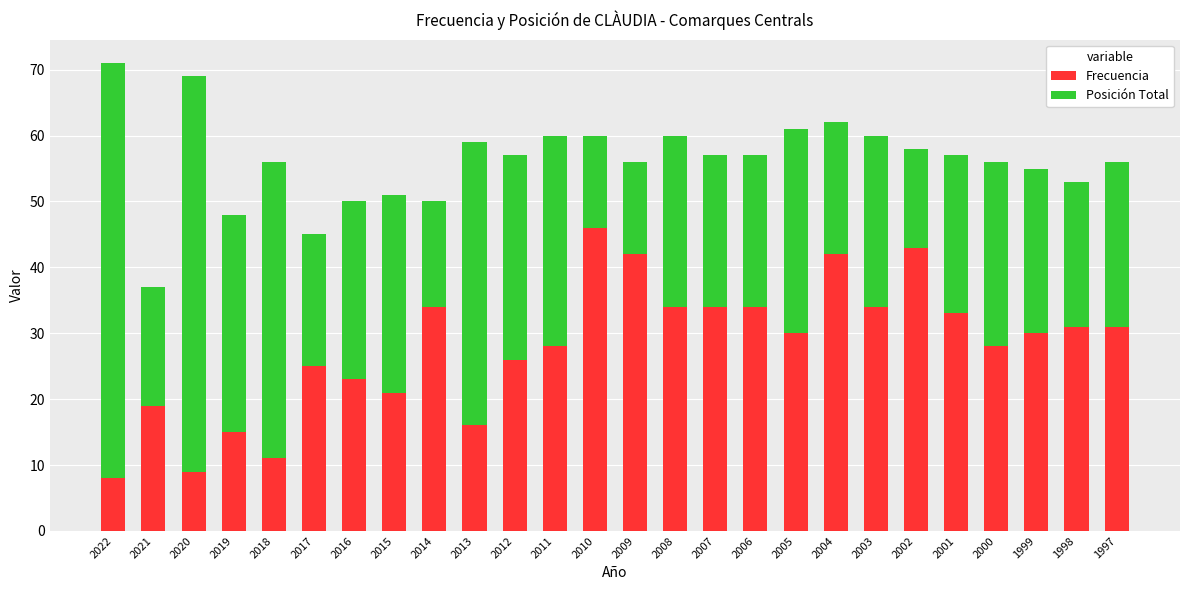

What is the average value of the Frecuencia series?

28